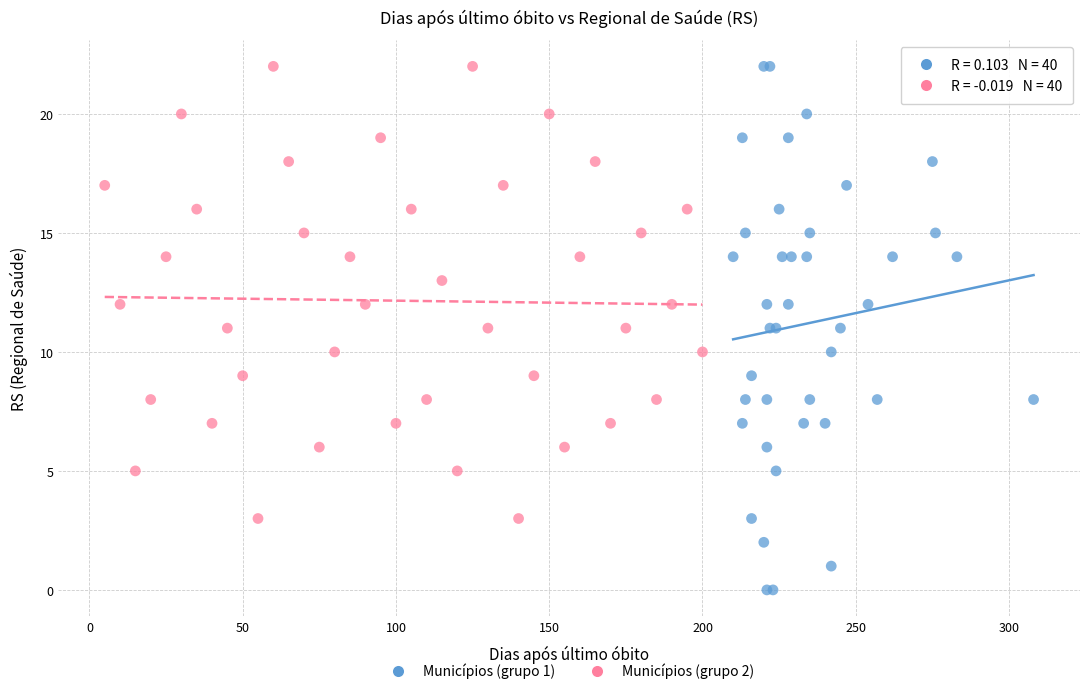

Which series has the widest spread of Y values?

Municípios (grupo 1)